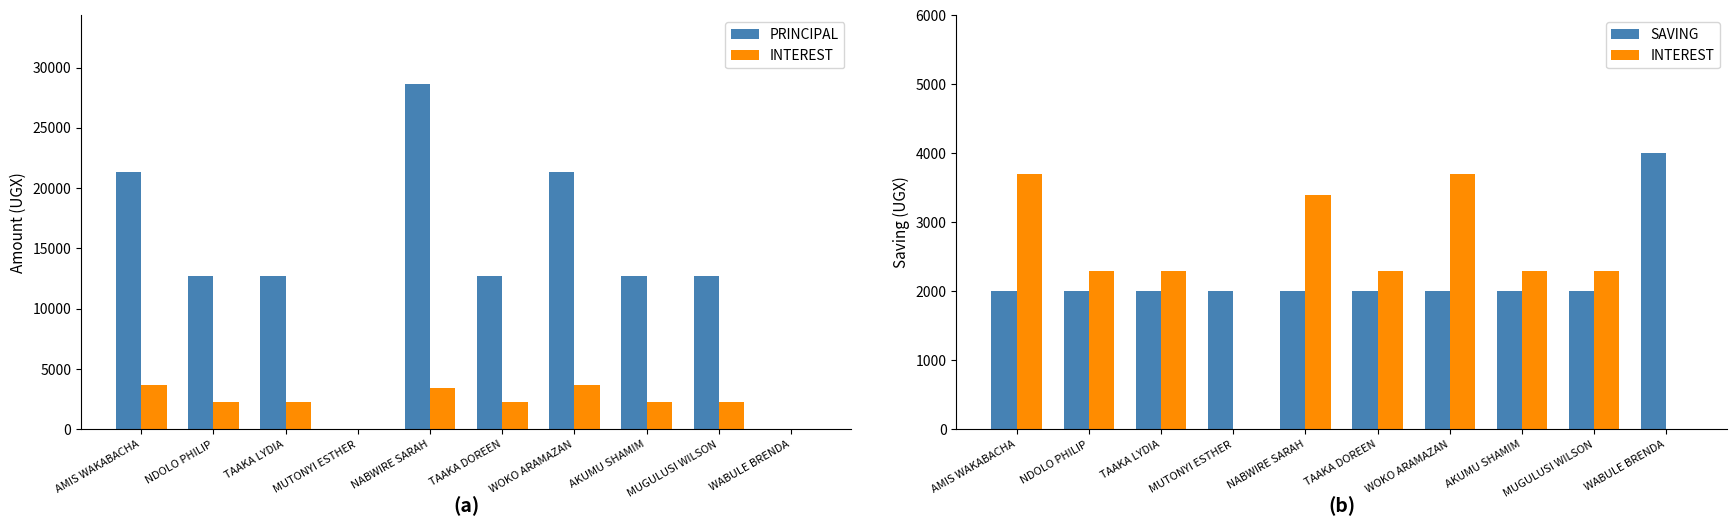

Which series has the largest total across all categories?

PRINCIPAL